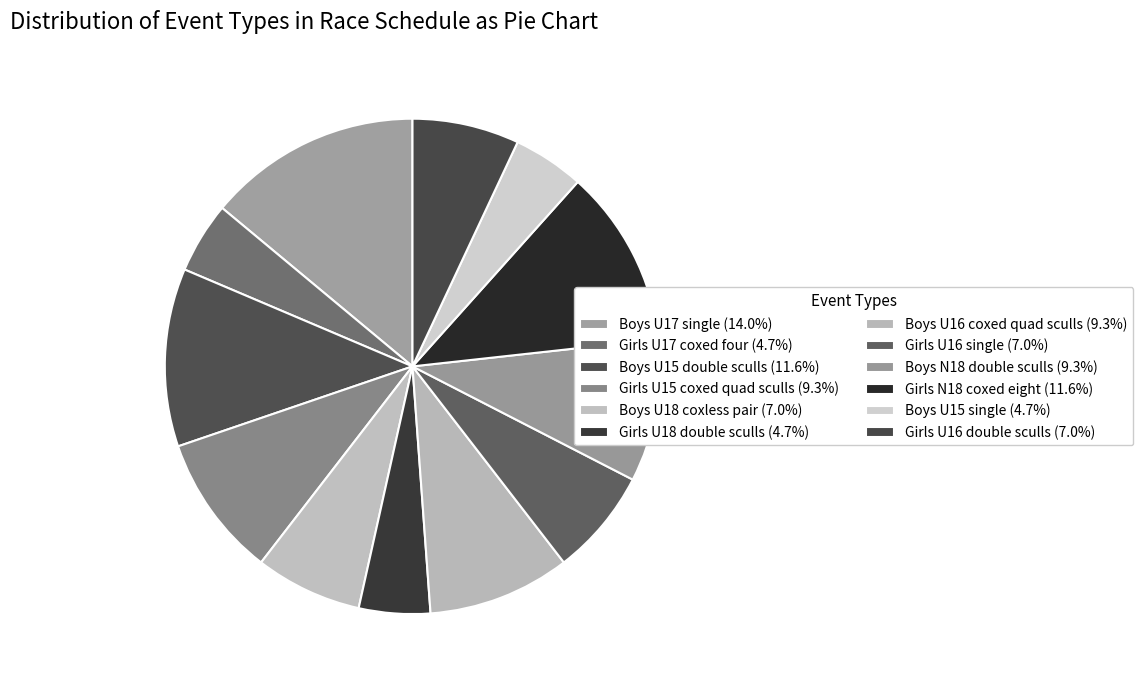

To the nearest percent, what percentage of the pie is Boys N18 double sculls?

9%